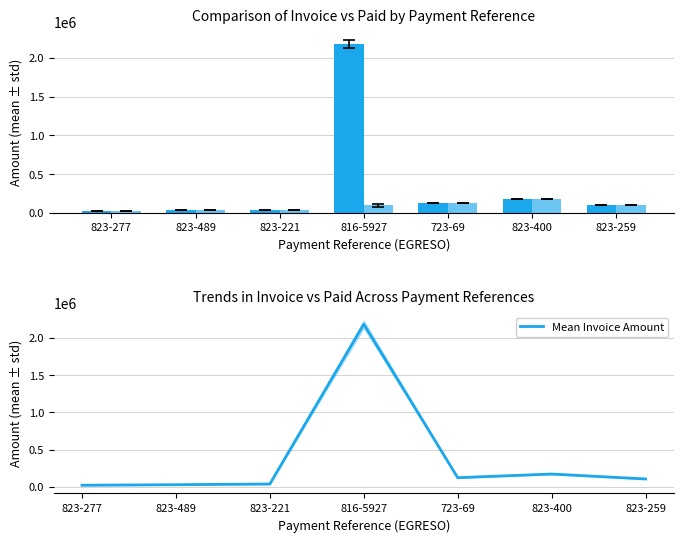

At which category is the sum across all series the highest?

816-5927